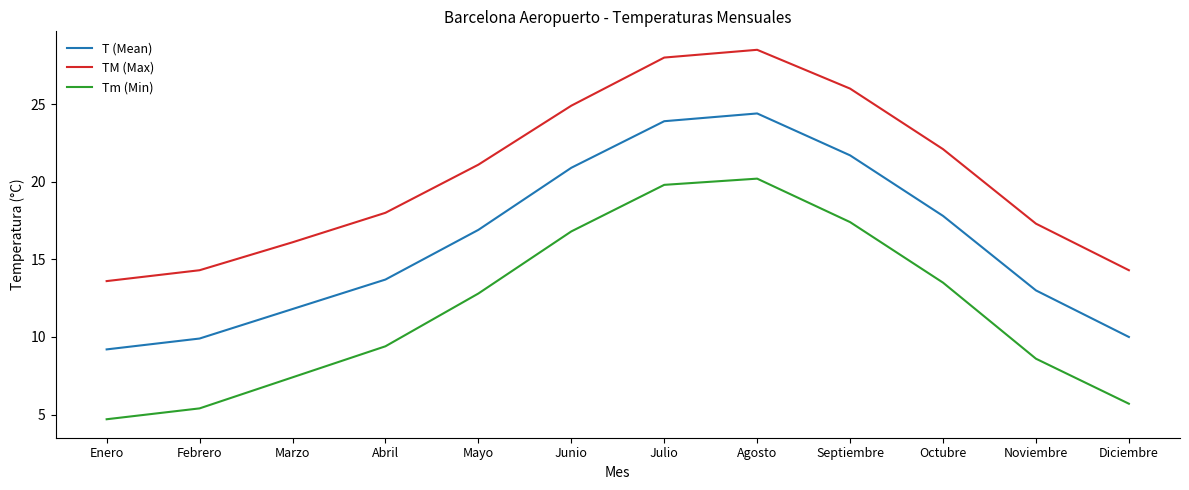

Which series has the largest total across all categories?

TM (Max)